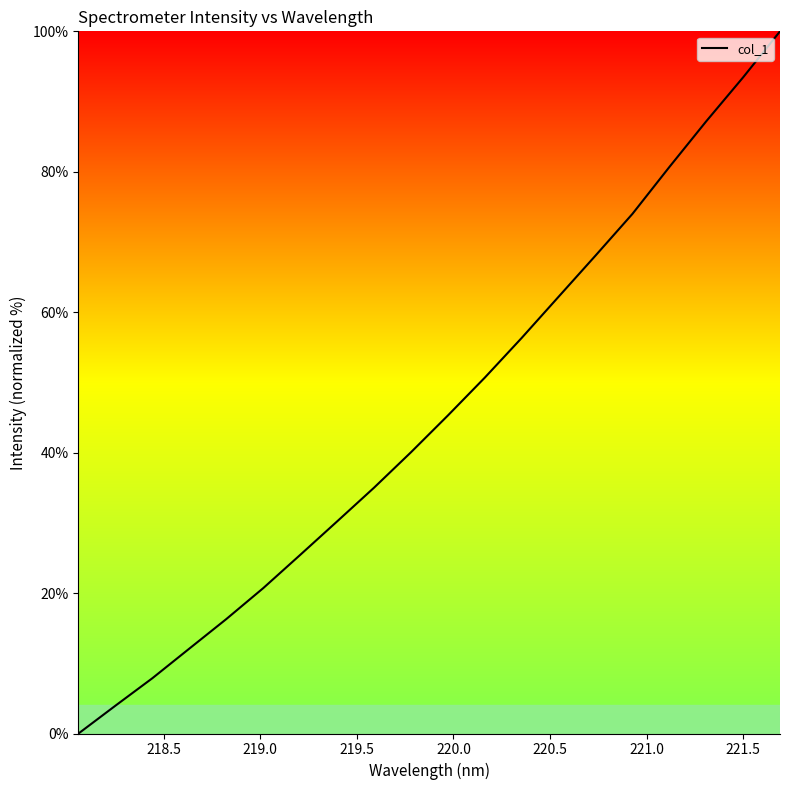

What is the maximum value shown in the chart?

100.0